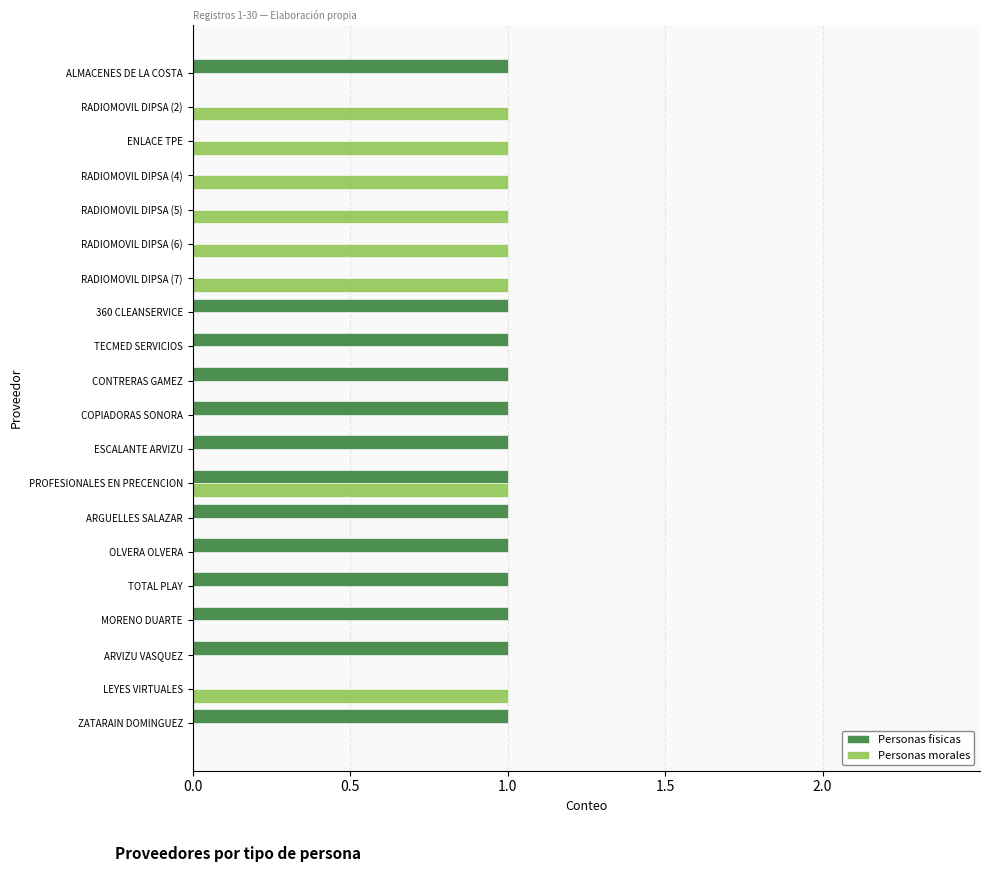

Count the Personas fisicas values in the range 0 to 1.

20